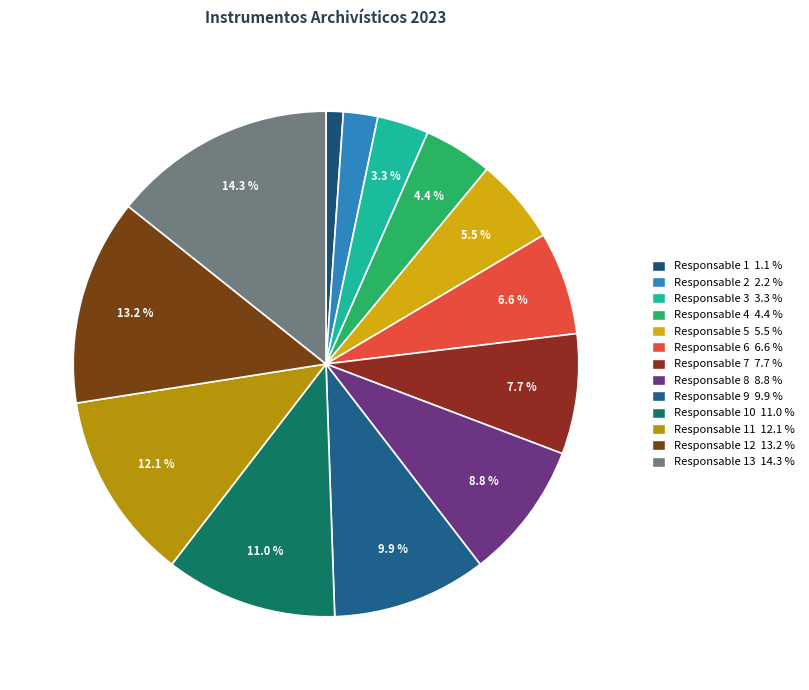

Count the number of slices in the pie.

13